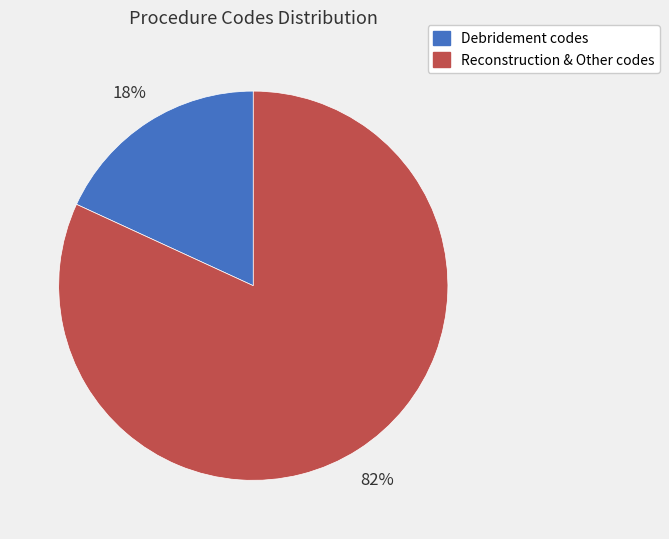

To the nearest percent, what is the average slice percentage?

50%